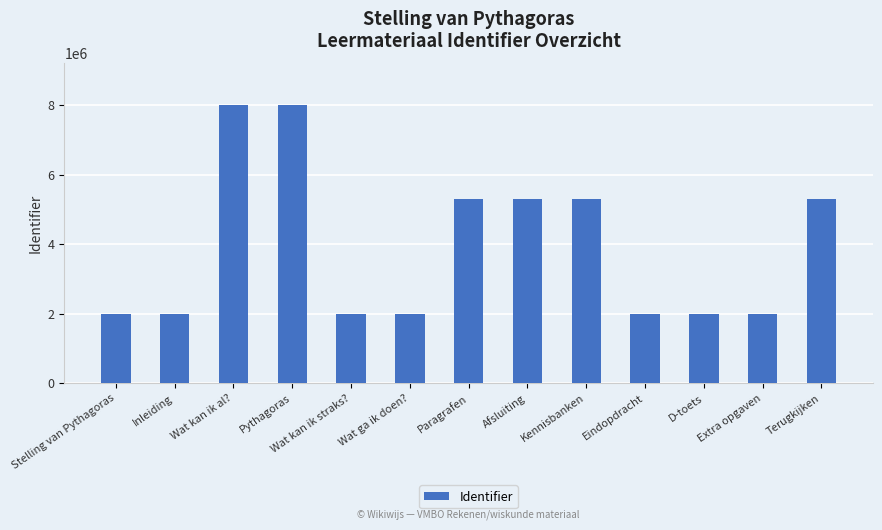

What is the sum of all values?

51082795